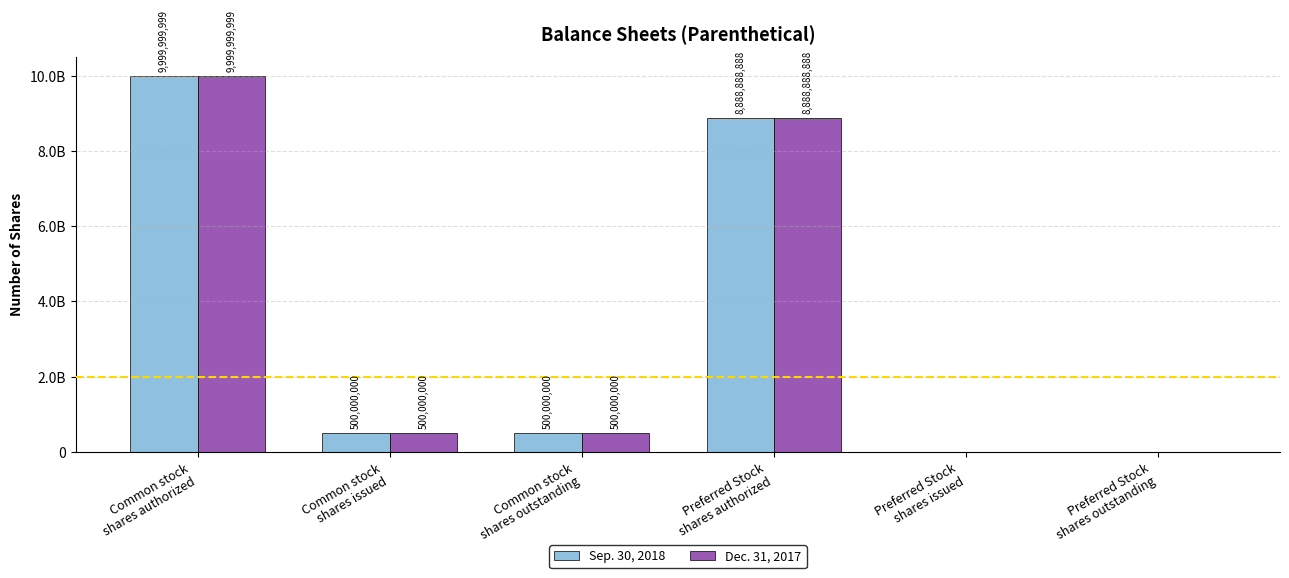

What are all the series names shown in the legend?

Sep. 30, 2018, Dec. 31, 2017